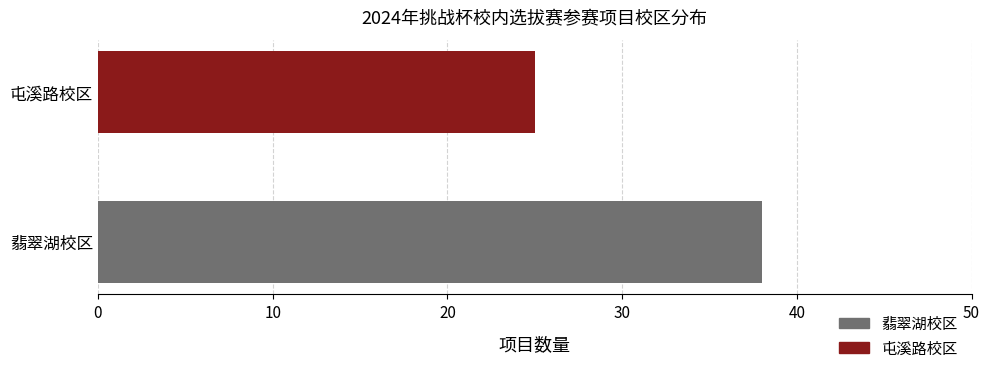

At which category does the chart reach its peak across all series?

翡翠湖校区